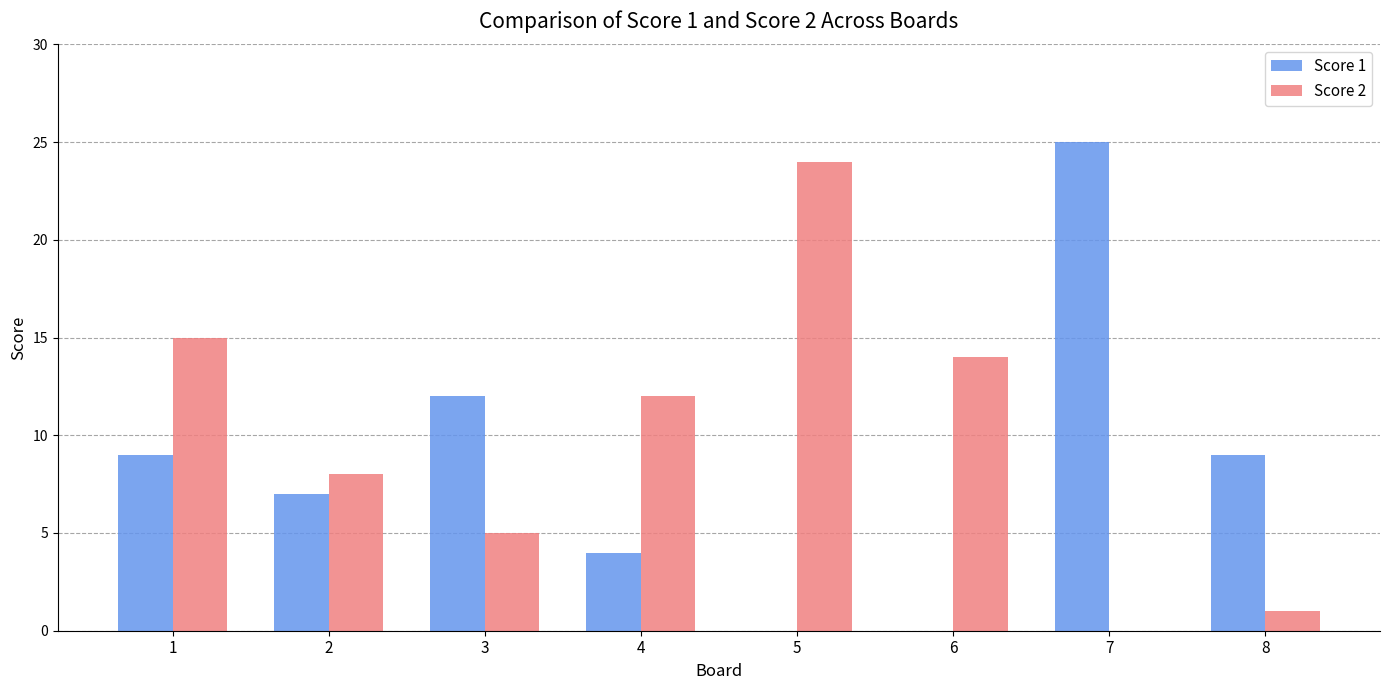

How many categories are shown in the chart?

8